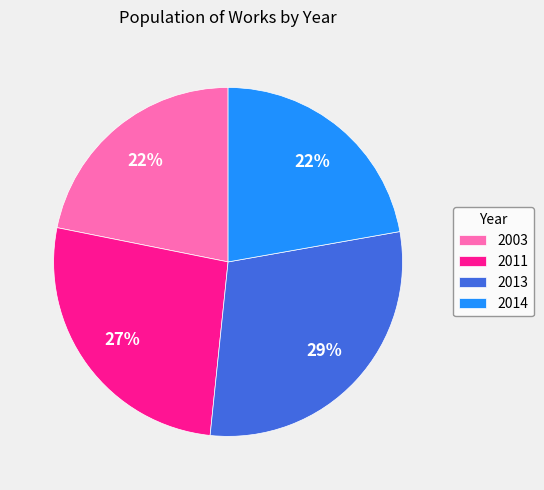

To the nearest percent, what is the average slice percentage?

25%